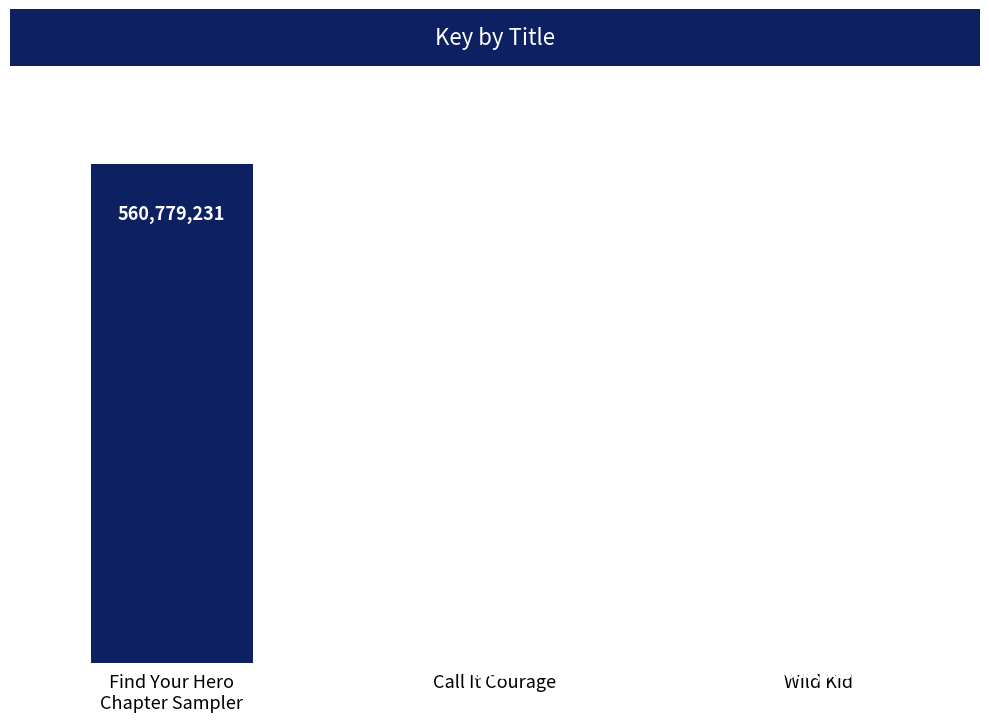

What is the greatest value displayed?

560779231